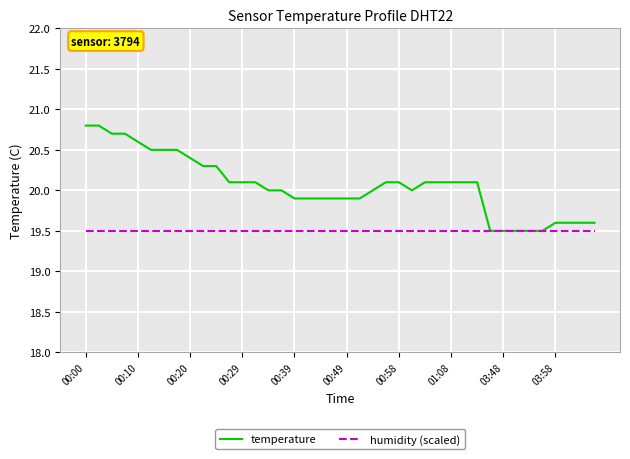

Rank the series by their average value, from lowest to highest.

humidity (scaled), temperature